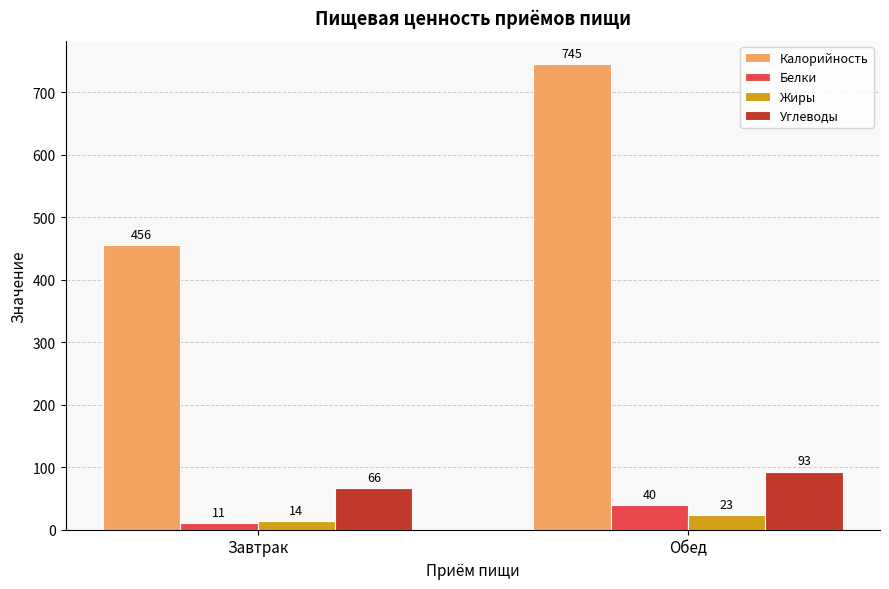

Is the value of Калорийность at Обед greater than the value of Углеводы at Обед?

Yes